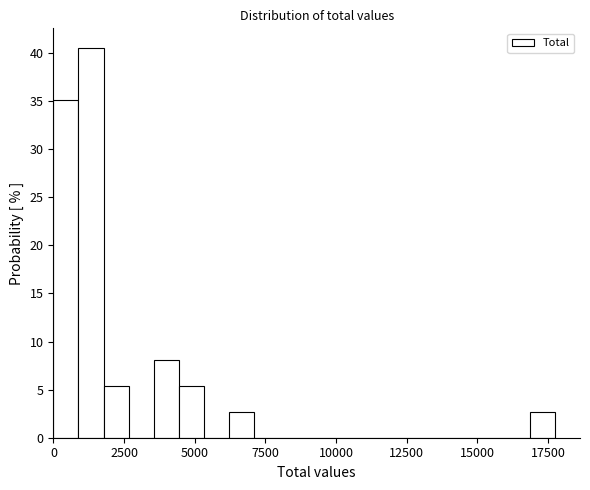

Around what value on the x-axis is the tallest bar? Give the approximate position of its centre, as read against the axis.

1500